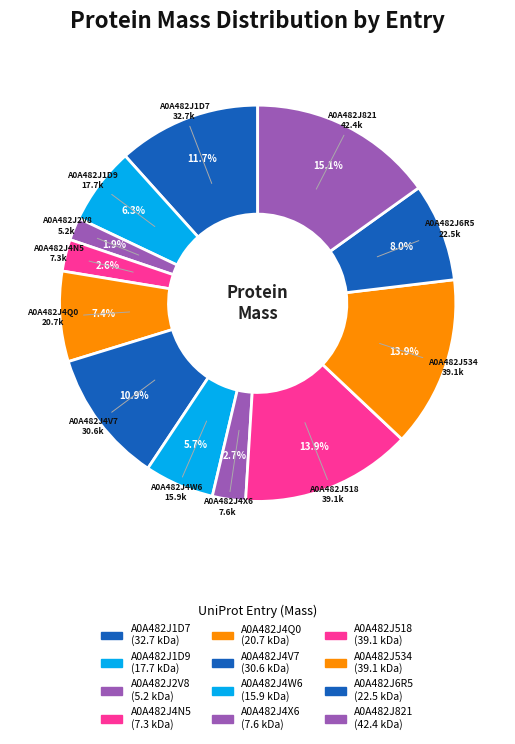

How much of the chart is everything except A0A482J534?

86.1%